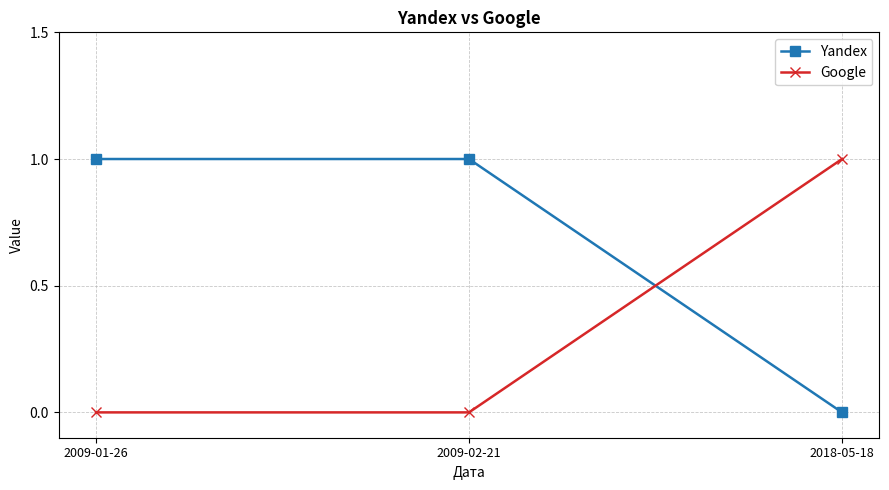

Reading left to right, list all the values displayed in this chart.

Yandex: 2009-01-26=1	2009-02-21=1	2018-05-18=0
Google: 2009-01-26=0	2009-02-21=0	2018-05-18=1